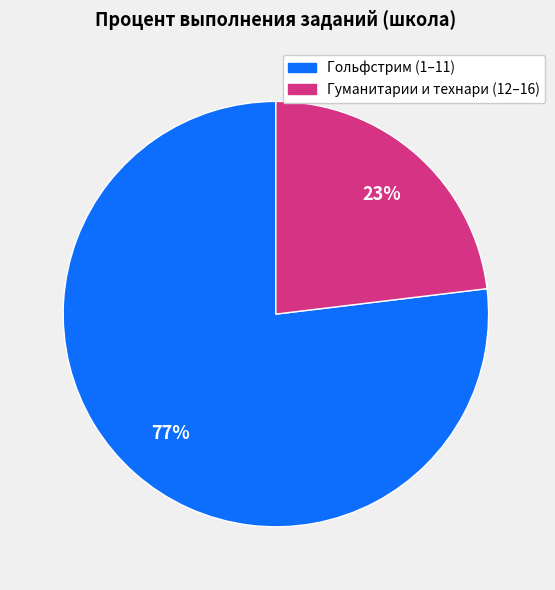

Is there a majority slice in this chart?

Yes